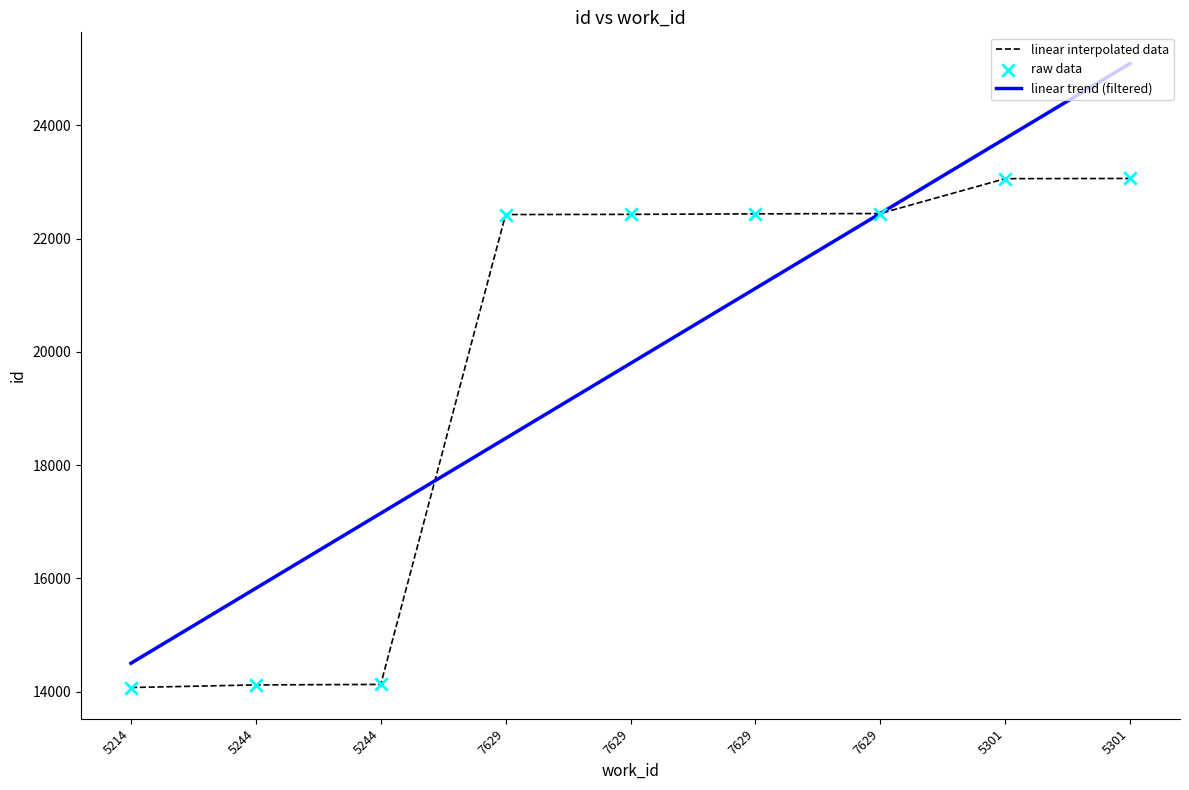

Approximately how many times larger is the value at 5214 compared to 7629?

0.6